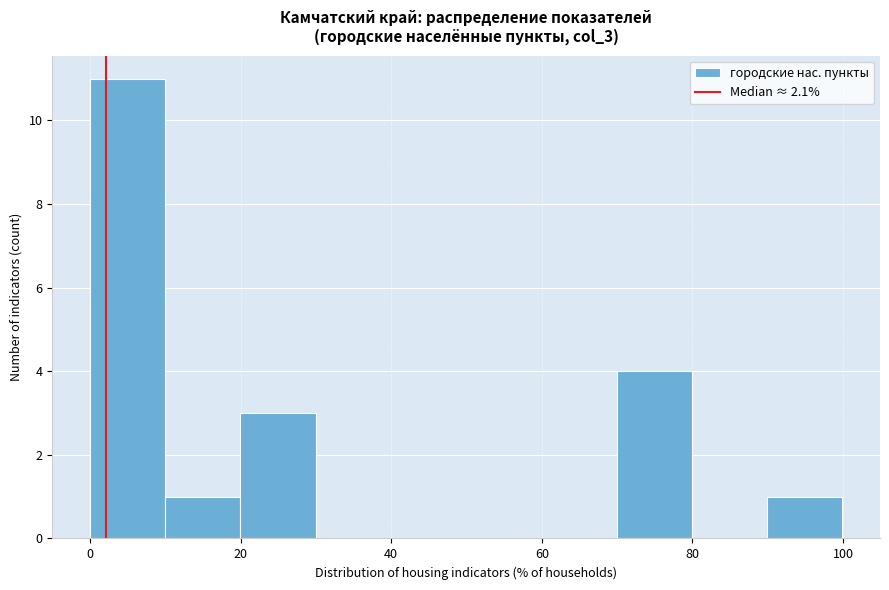

How tall is the bar that spans 20 to 30 on the x-axis? Neither the bar edges nor the heights are printed on the chart, so give them approximately, as read against the axes.

3